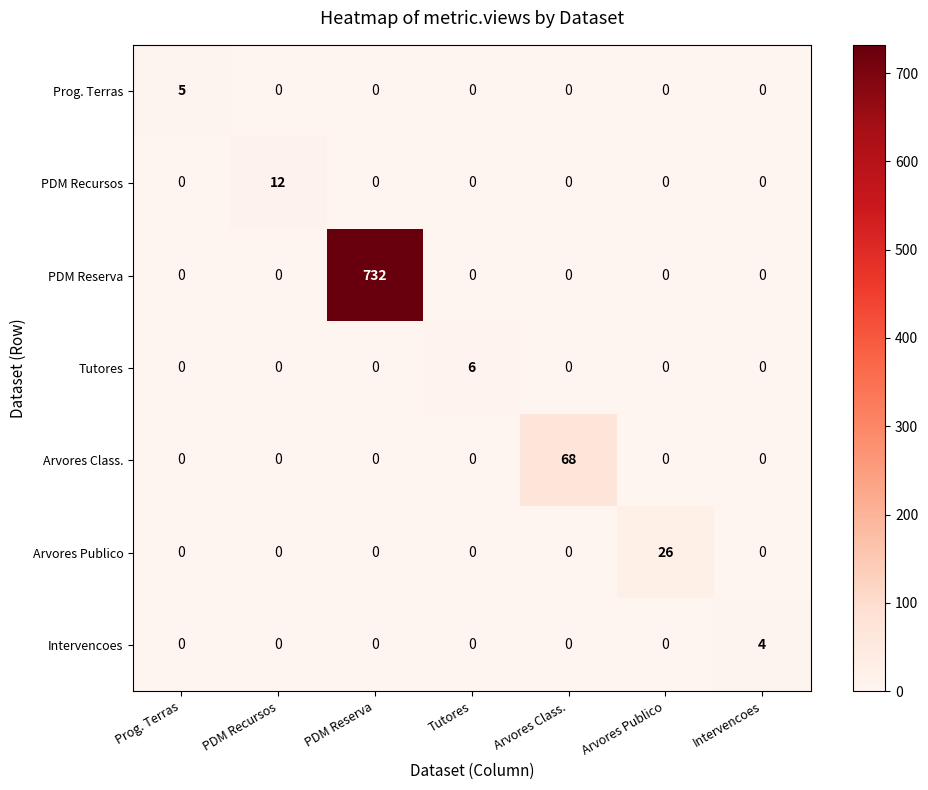

Which category has the highest value across all series?

PDM Reserva